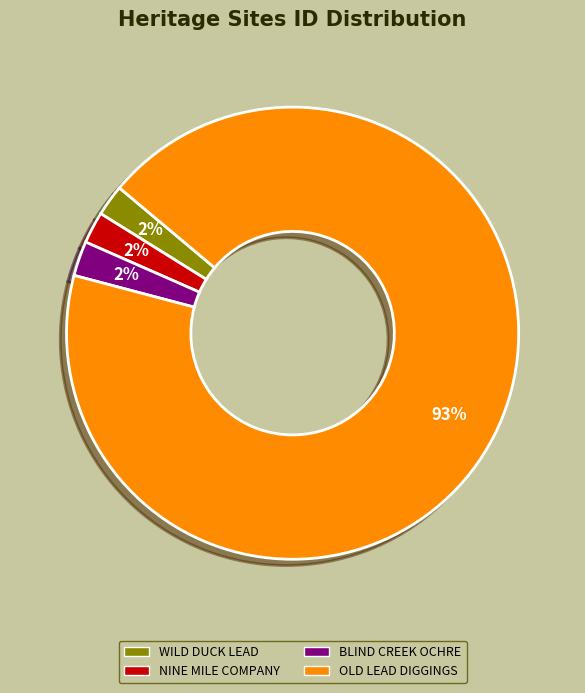

To the nearest percent, what is the average slice percentage?

25%